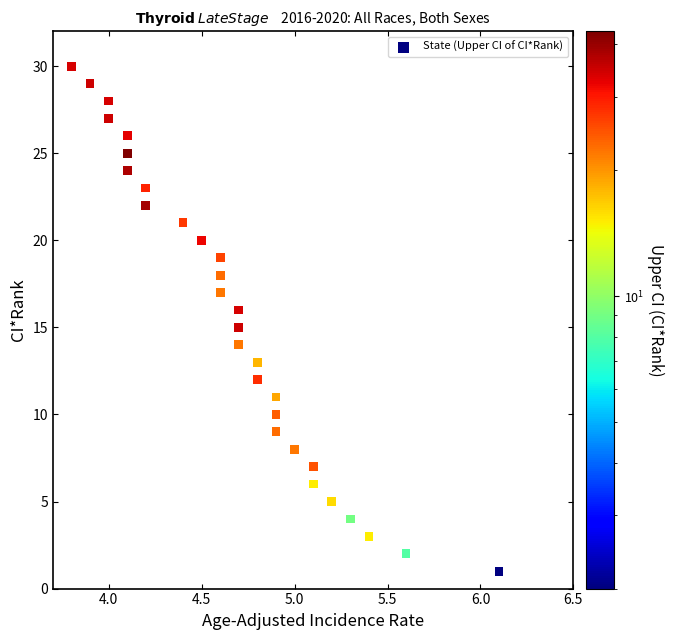

What is the range of Y values (max minus min)?

29